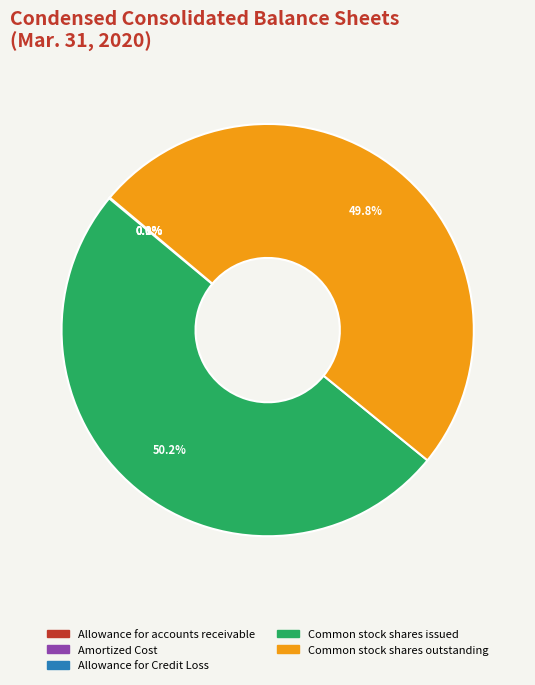

Which slice represents more than half of the pie?

Common stock shares issued